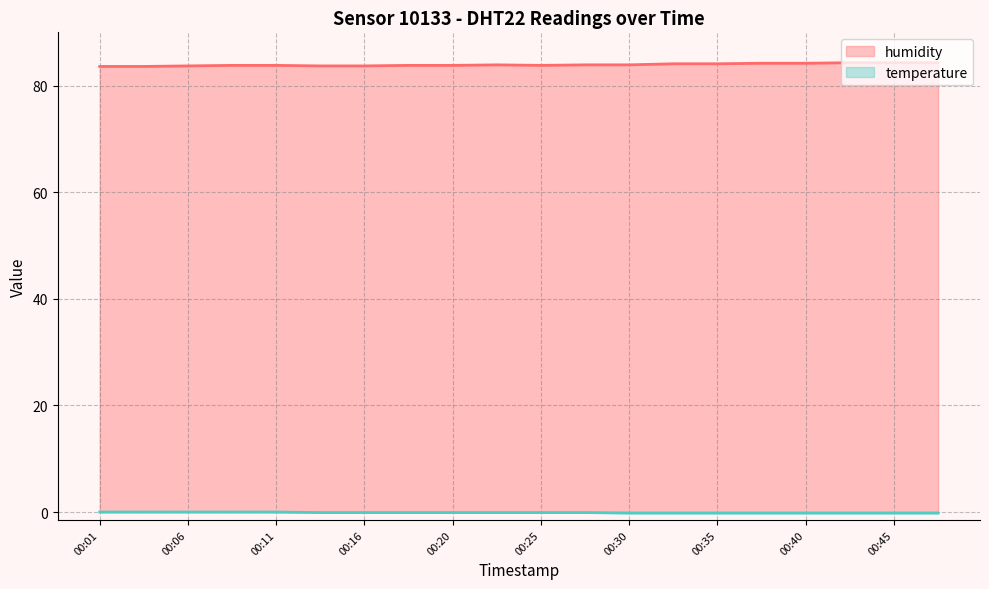

Between 00:01 and 00:38, which series saw the biggest shift?

humidity